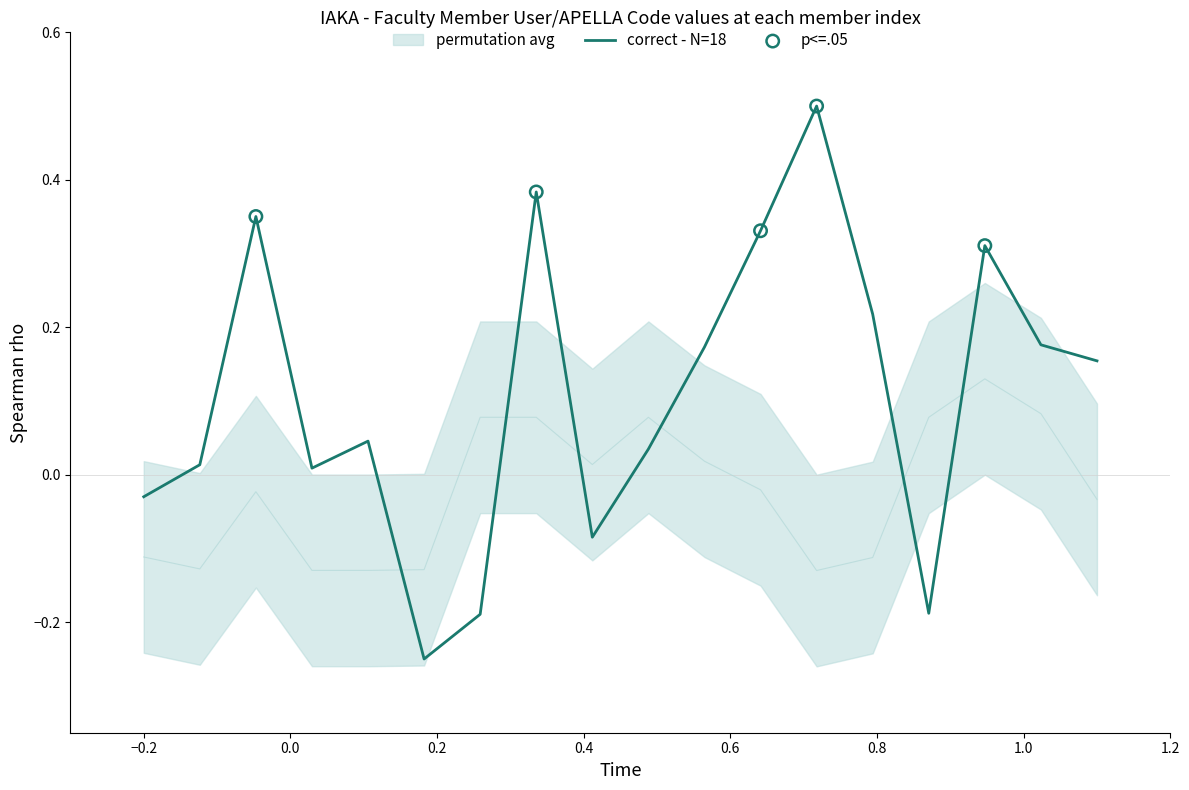

Which series reaches the minimum Y coordinate?

correct - N=18